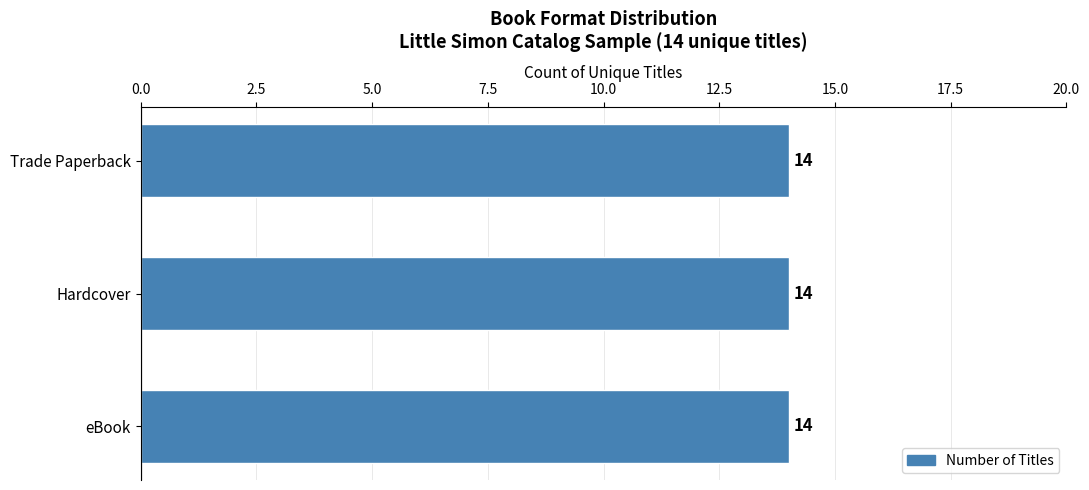

What is the maximum value shown in the chart?

14